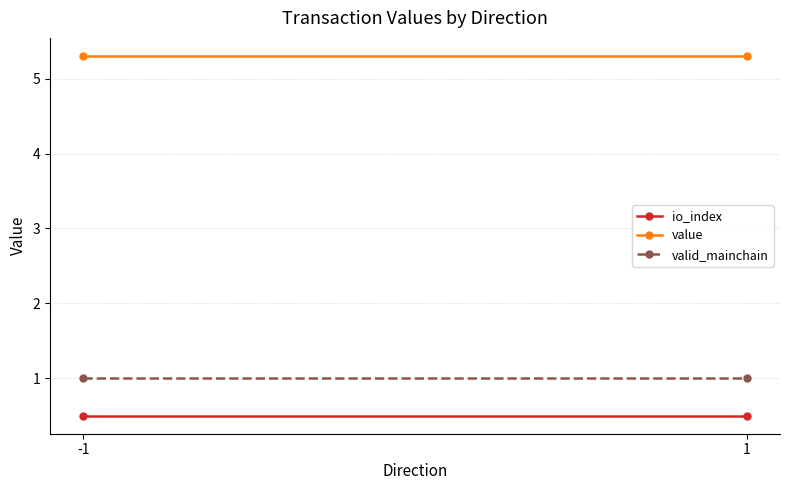

Which series has the widest spread of values?

io_index